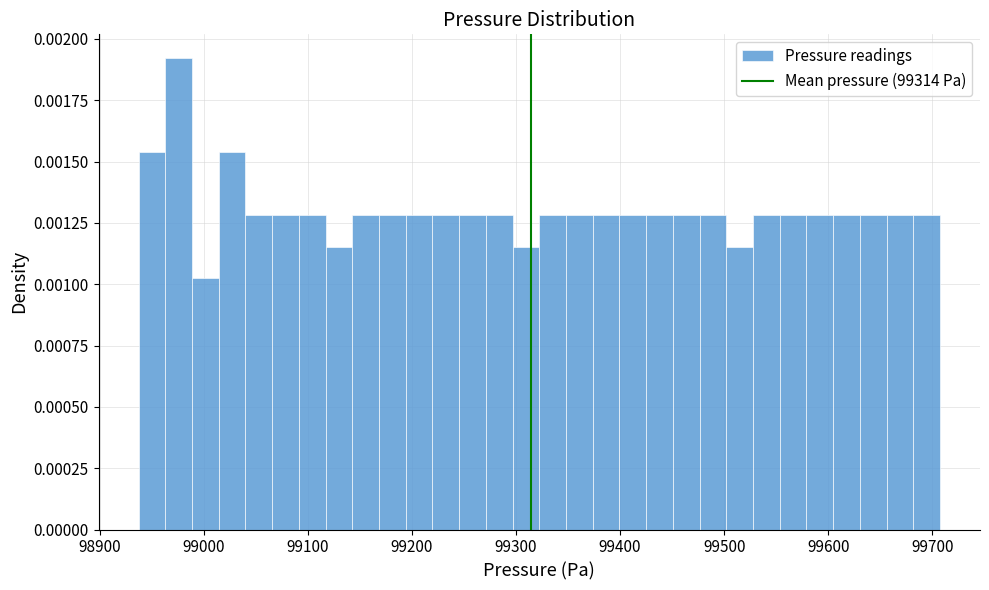

Read against the x-axis, roughly where is the centre of the tallest bar?

98980